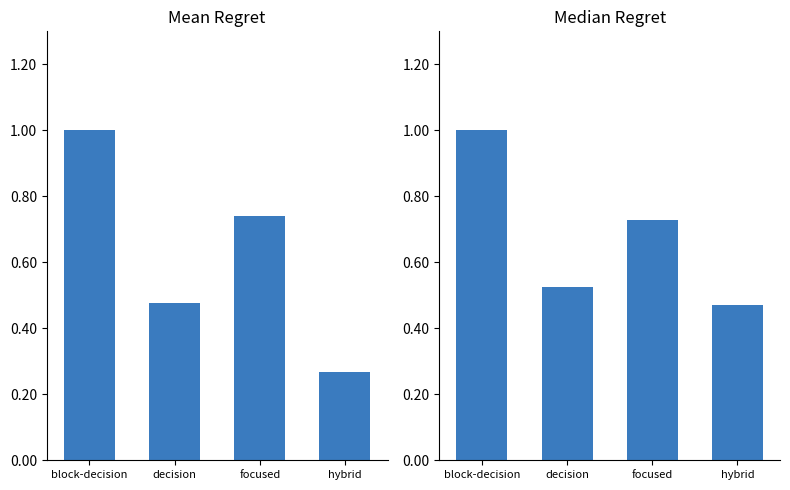

The Value-Year series shows 0.5 at hybrid. True or false?

False